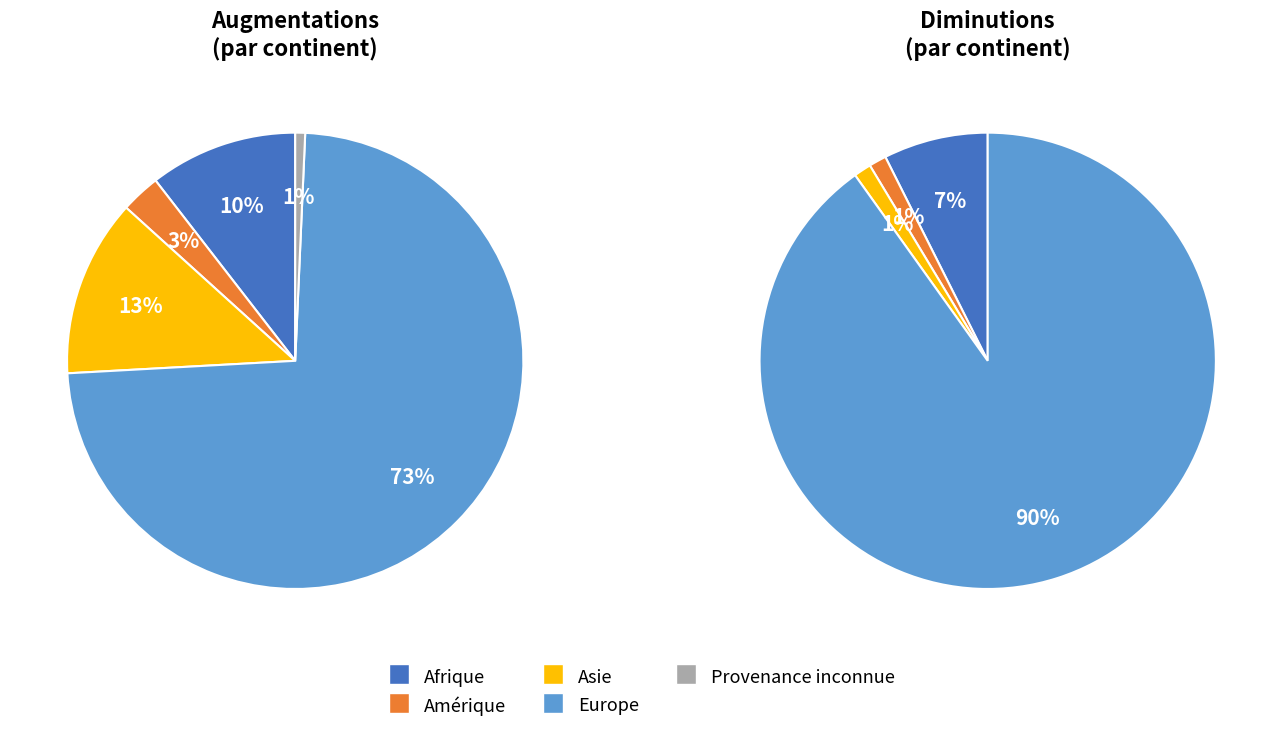

True or false: Europe accounts for 82% of the total.

False